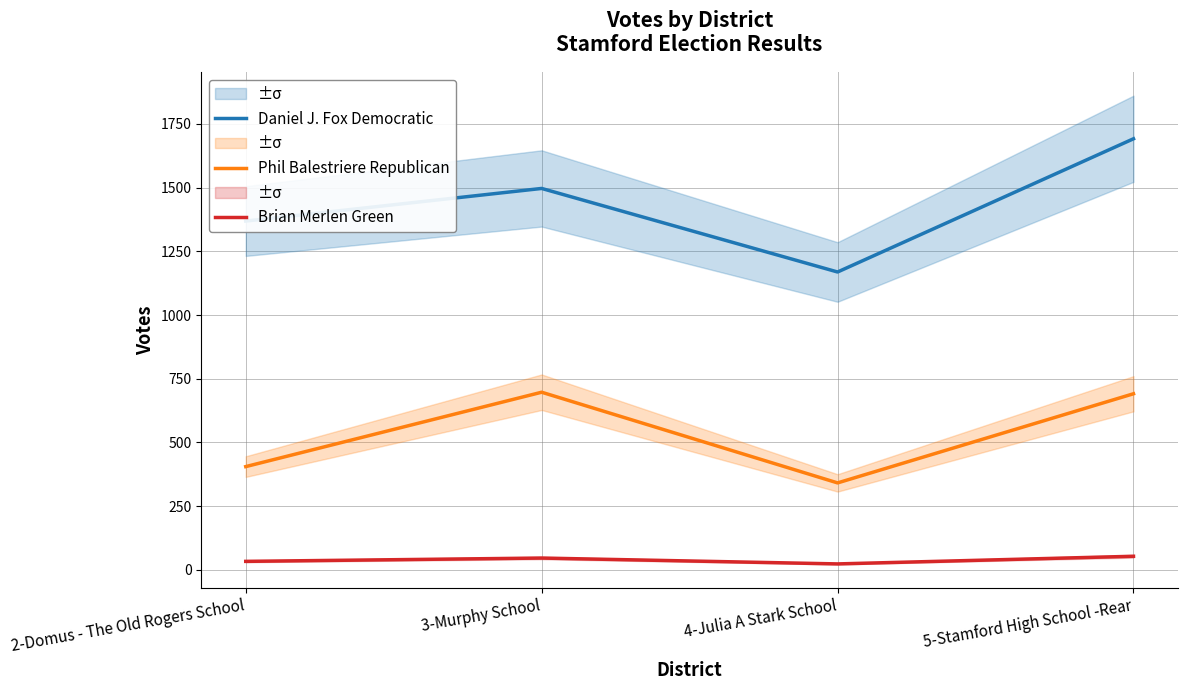

At 4-Julia A Stark School, list the series in order from smallest to largest.

Brian Merlen Green, Phil Balestriere Republican, Daniel J. Fox Democratic